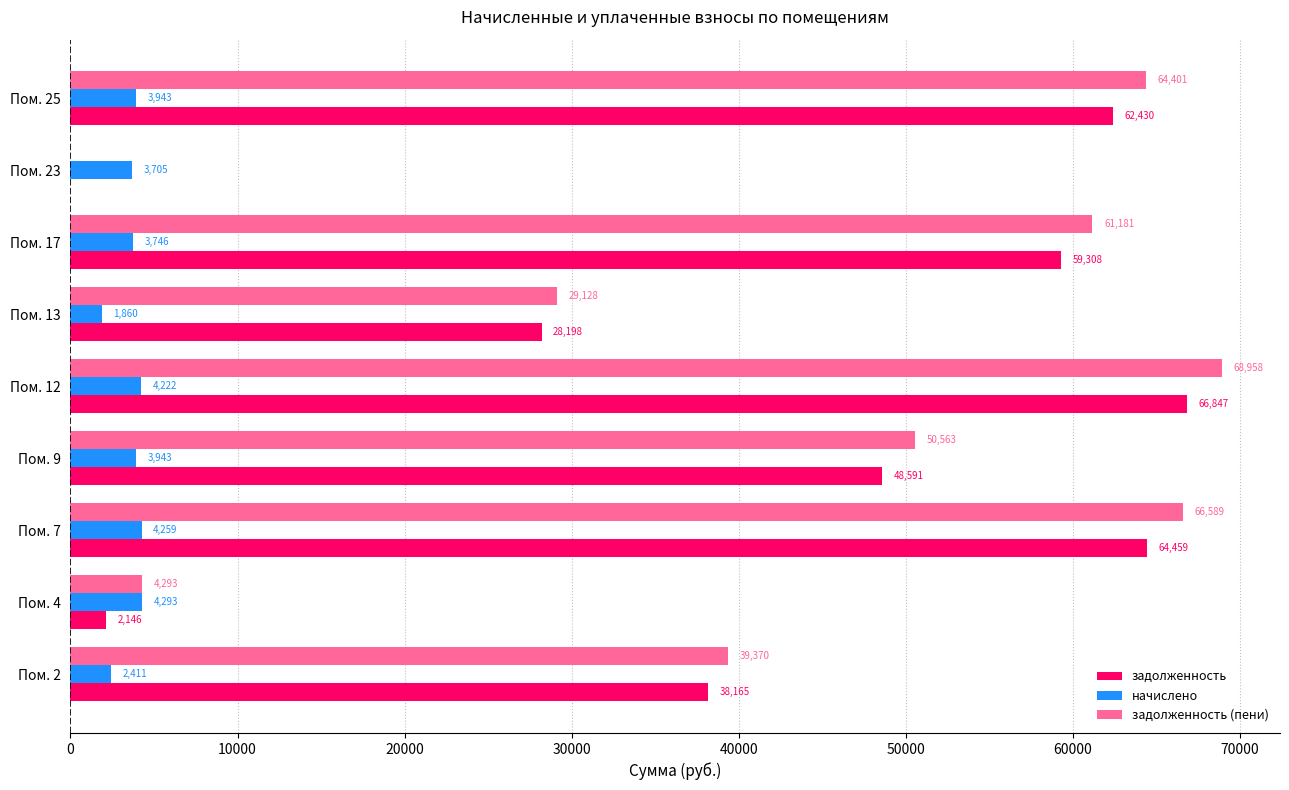

Is the value of задолженность at Пом. 13 greater than the value of начислено at Пом. 7?

Yes